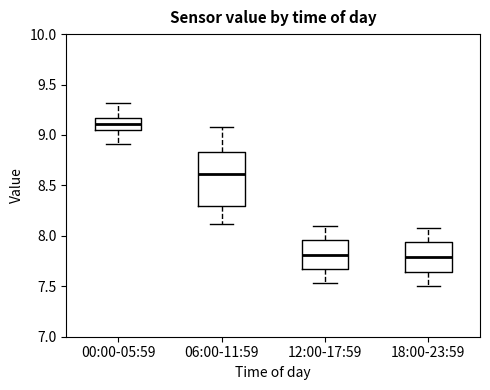

Which box is the tallest, from its lower edge to its upper edge?

06:00-11:59